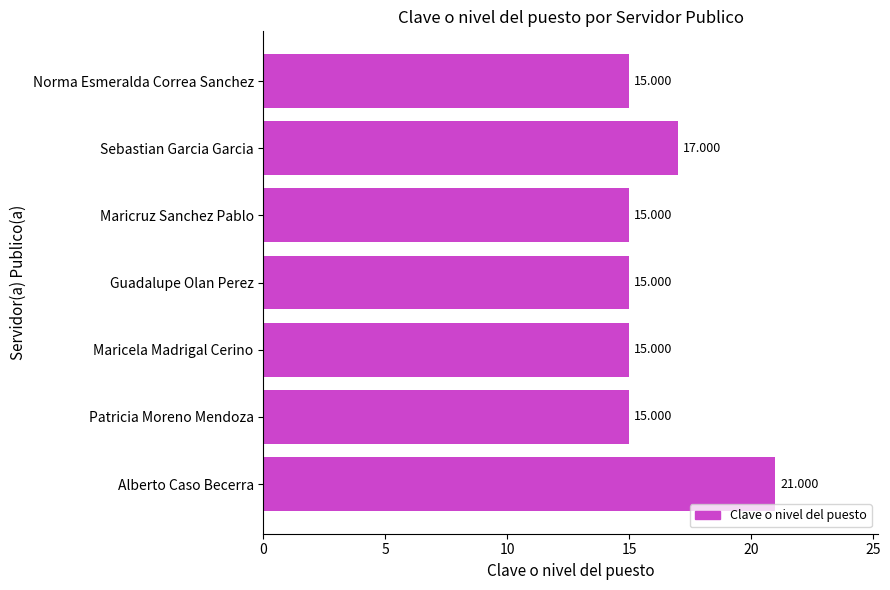

Between Sebastian Garcia Garcia and Patricia Moreno Mendoza, which is larger?

Sebastian Garcia Garcia